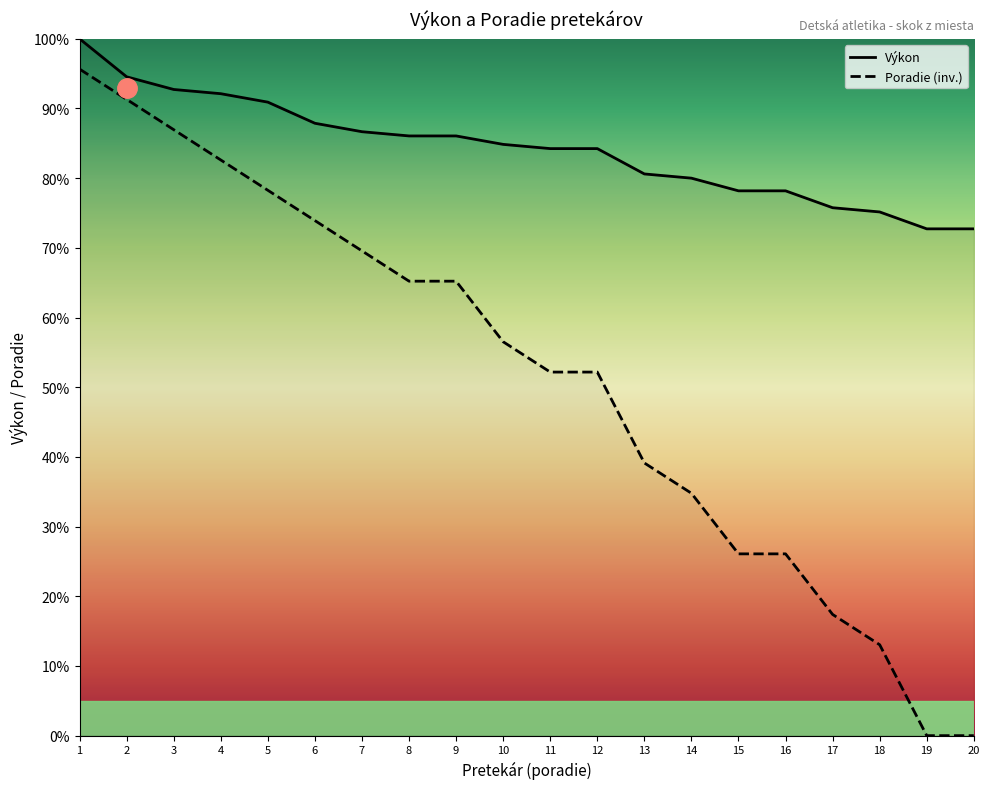

What is the spread (max minus min) of values at 5?

12.6